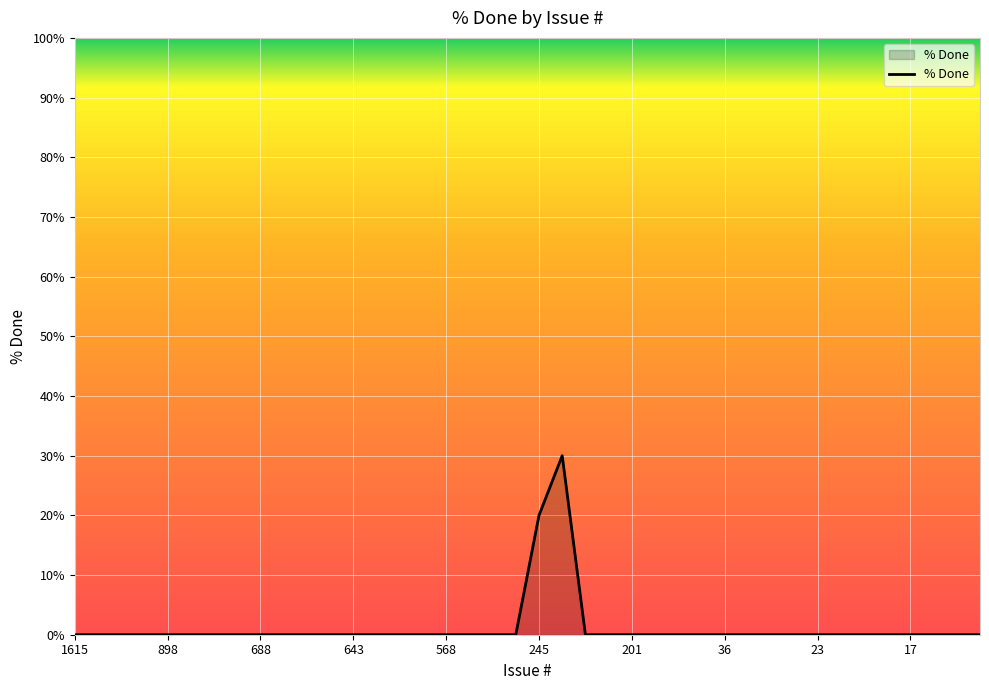

What is the greatest value displayed?

30